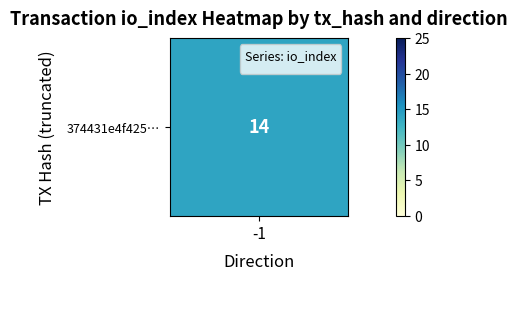

What value does the 374431e4f425… series have at -1?

14.0